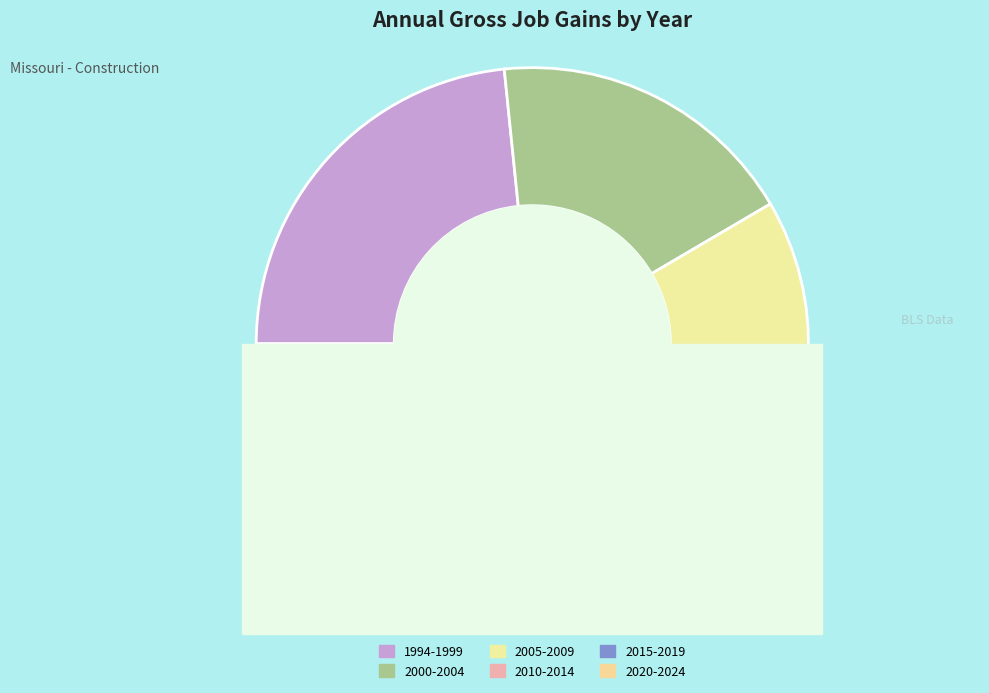

Approximately how many times larger is the value at 2021 compared to 2001?

1.0